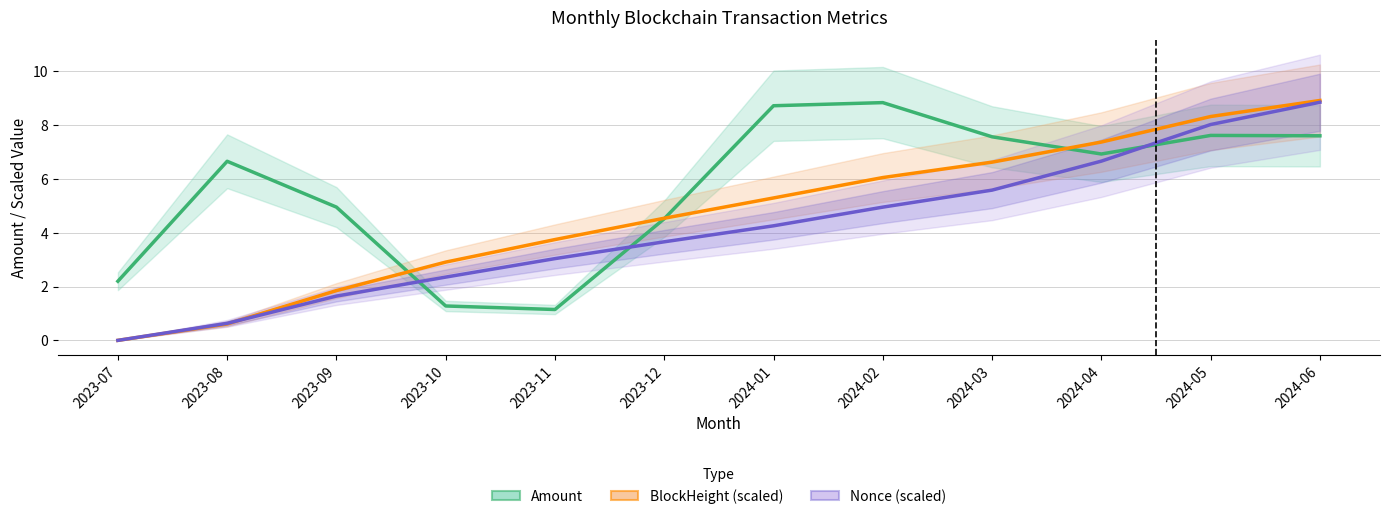

At which label is BlockHeight (scaled) closest to 4?

2023-11